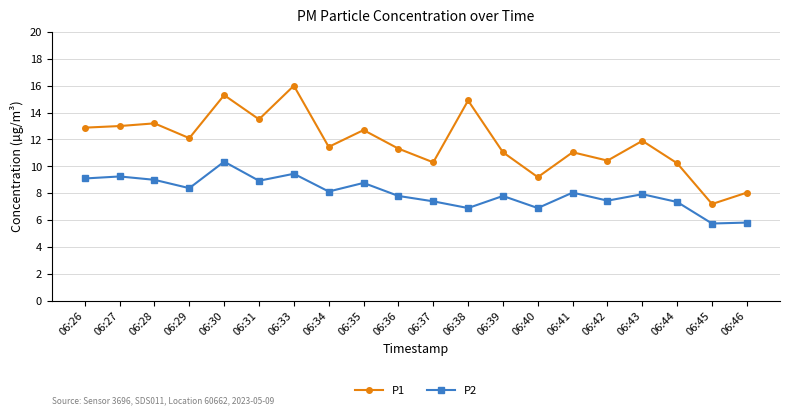

How many lines are shown in the chart?

2